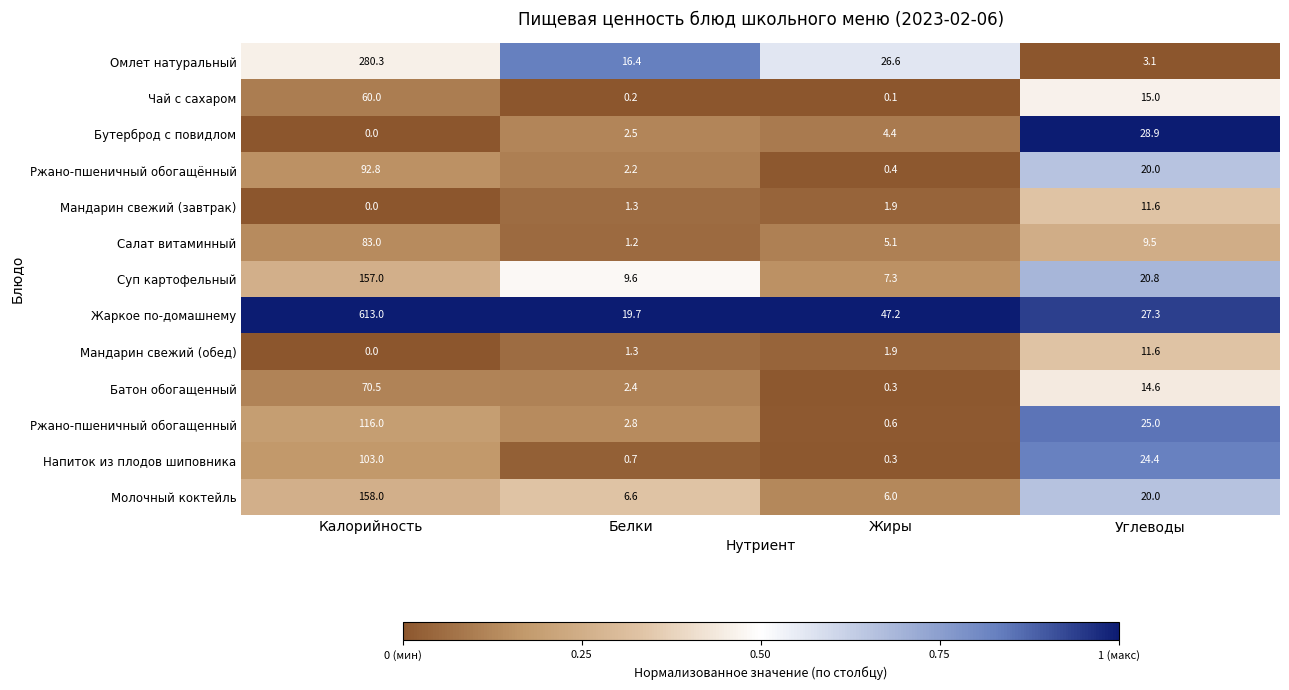

The Чай с сахаром series shows 15.0 at Углеводы. True or false?

True